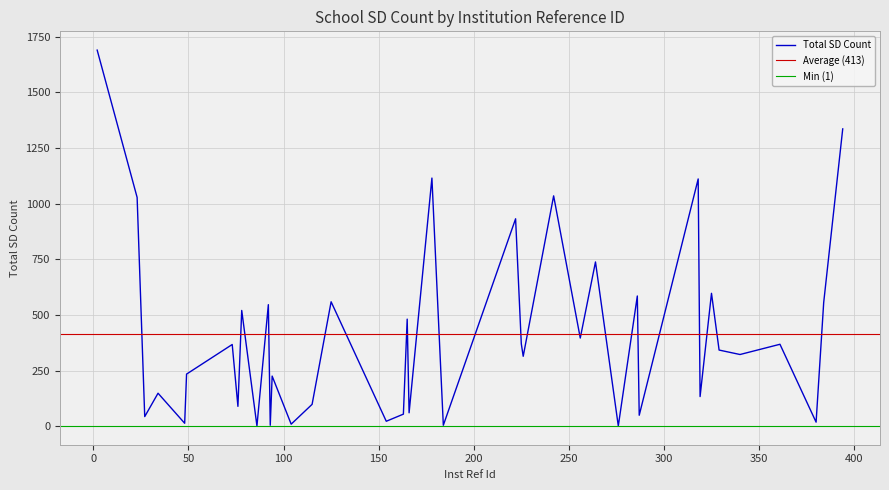

What is the change in value from 115 to 319?

+35